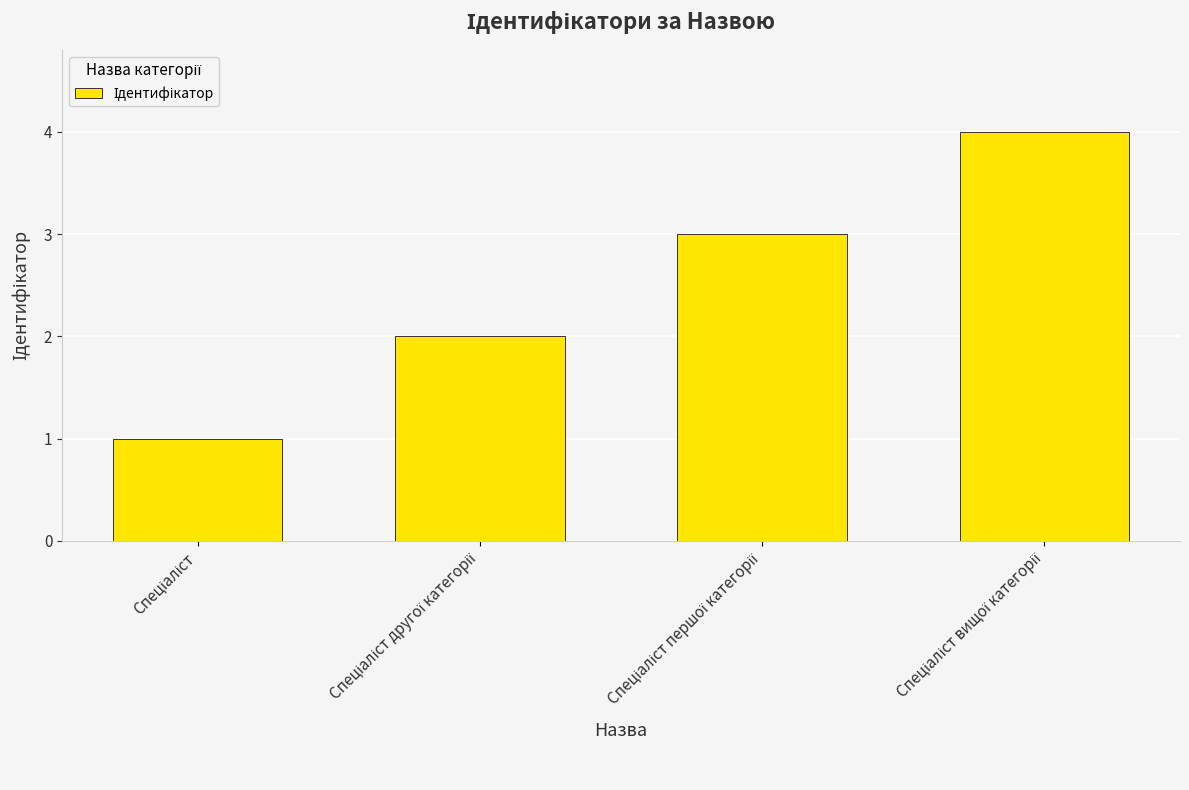

Does the chart contain any negative values?

No